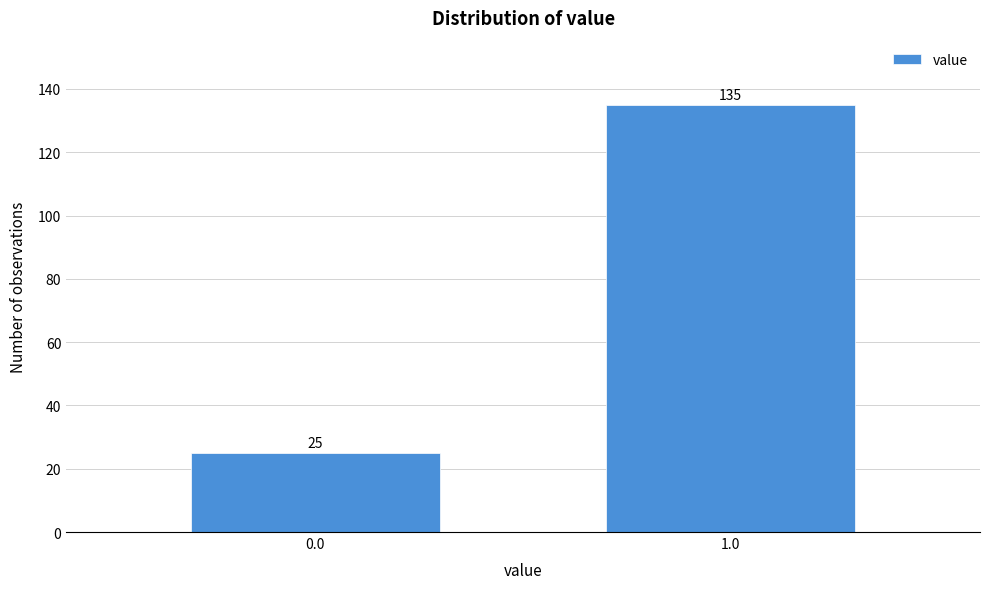

Reading left to right, list all the values displayed in this chart.

0.0=25	1.0=135